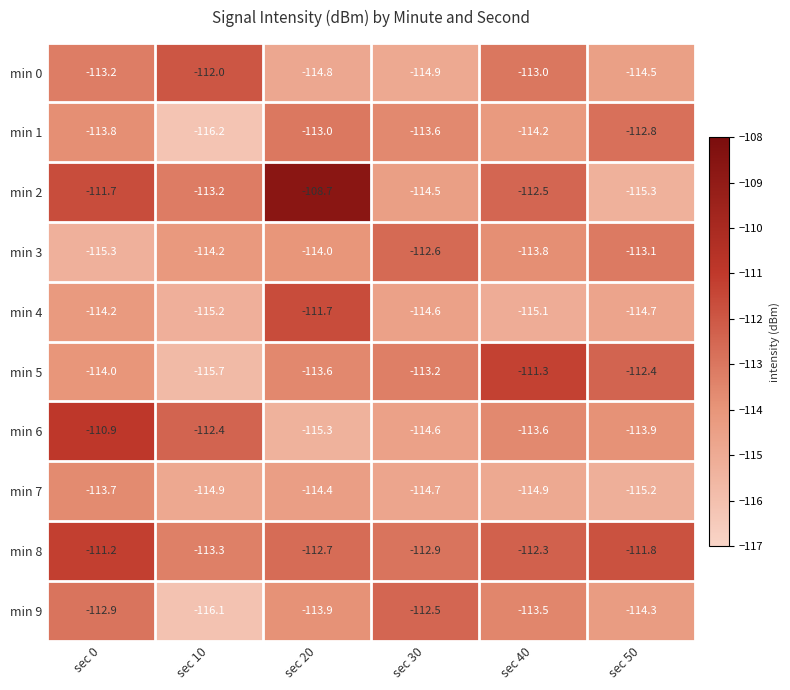

What is the highest value of the min 4 series?

-111.7